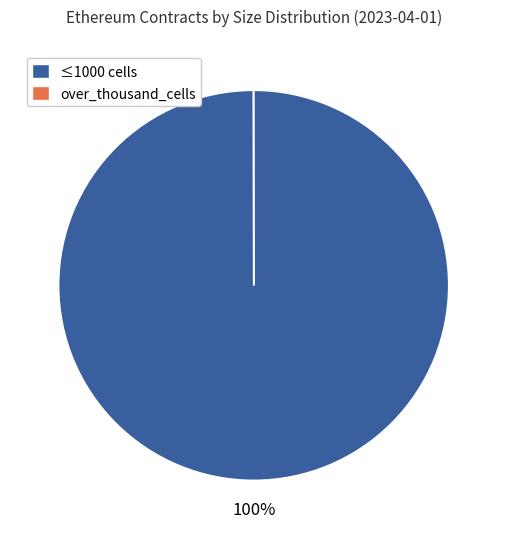

To the nearest percent, what is the difference between the largest and smallest slice percentages?

100%